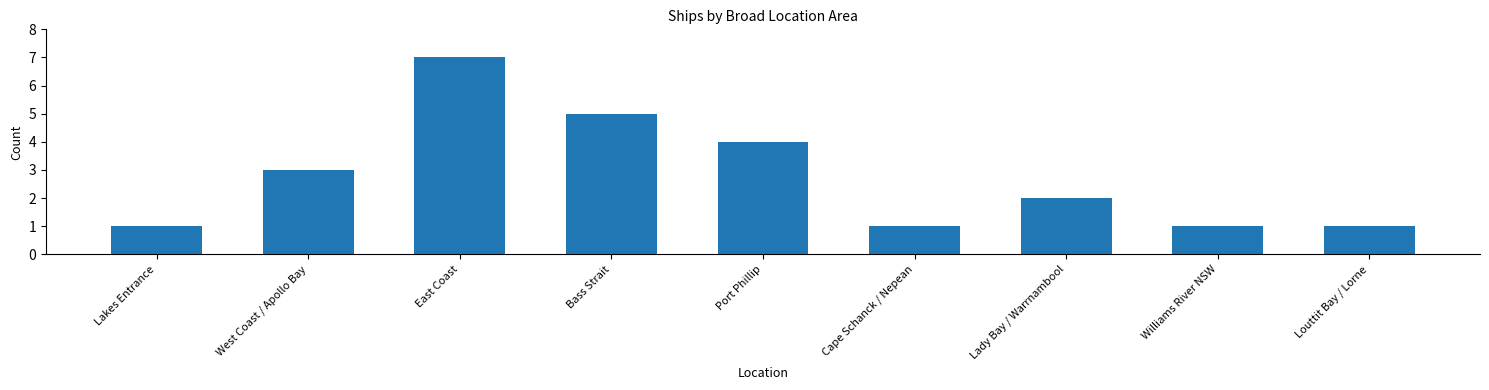

Where is the data nearest to the value 4?

Port Phillip